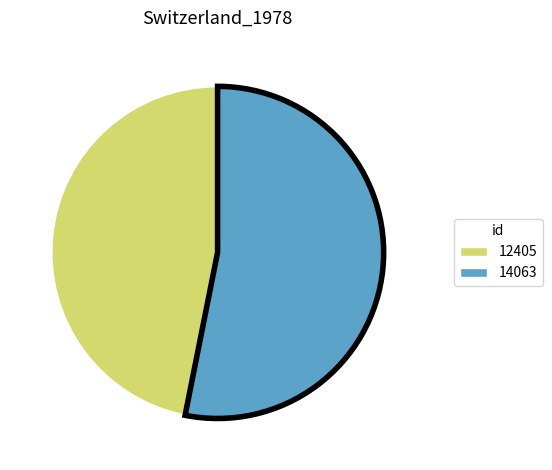

Count the number of slices in the pie.

2